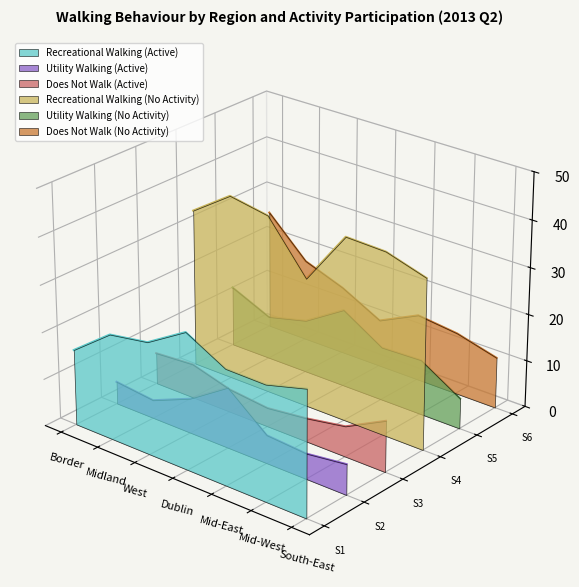

Which series has the widest spread of values?

Does Not Walk (No Activity)